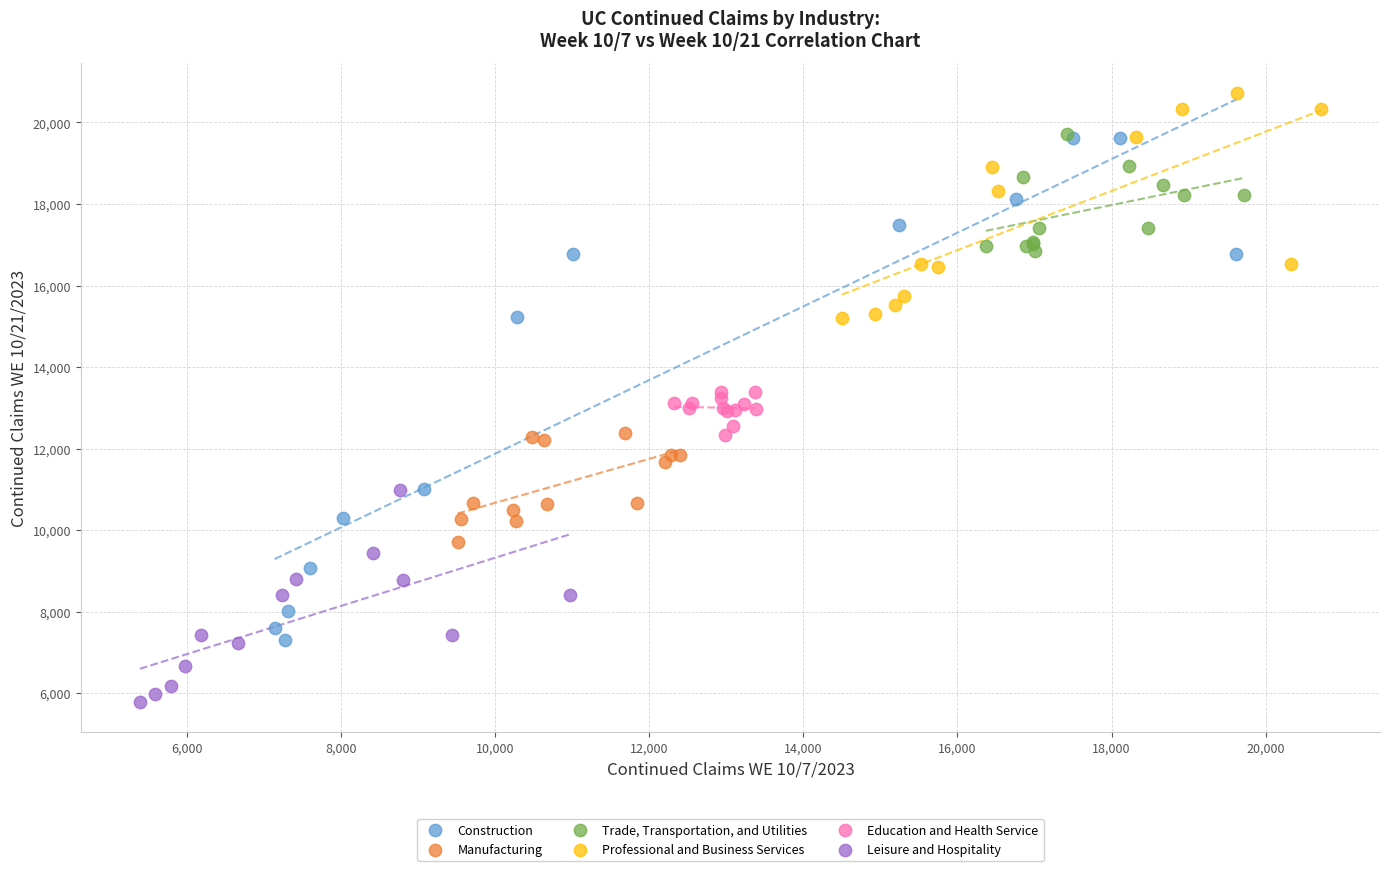

Which series has the widest spread of Y values?

Construction